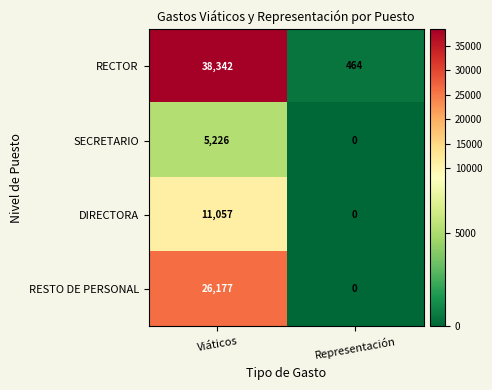

Which series has the largest range (max minus min)?

RECTOR